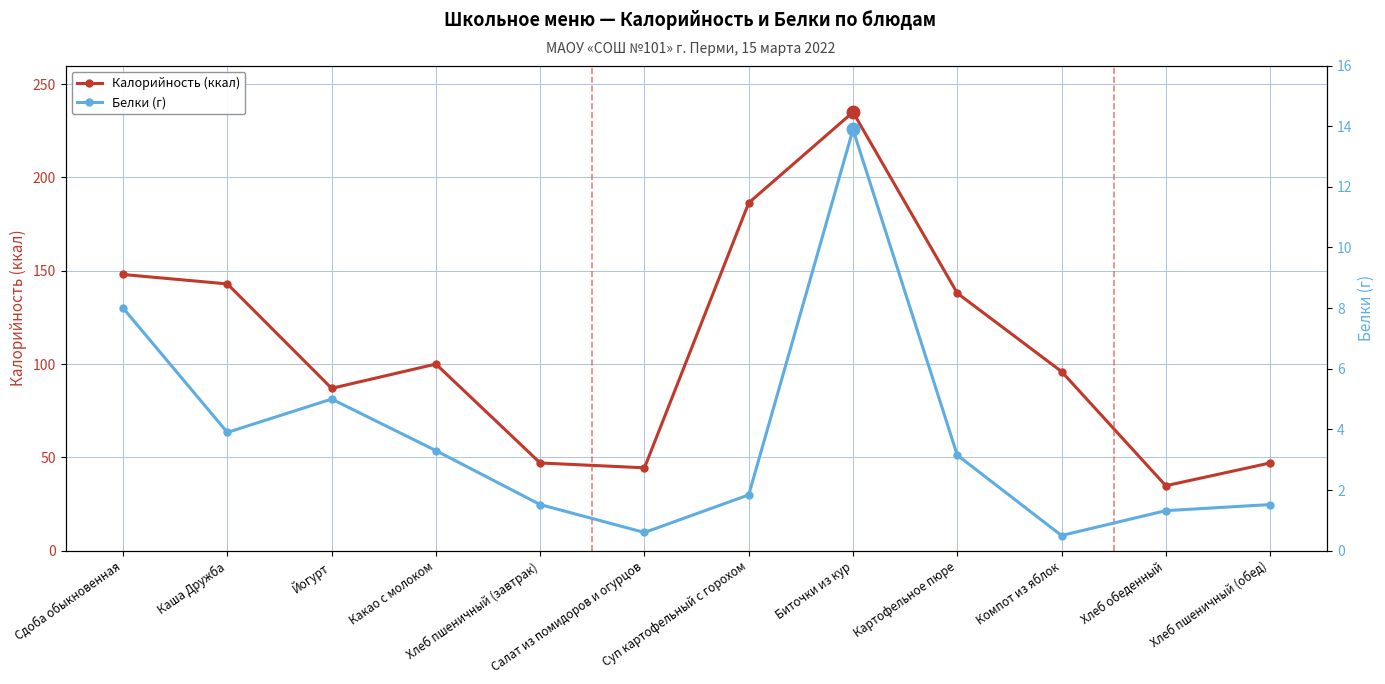

What is the label of the 1st point from the right?

Хлеб пшеничный (обед)